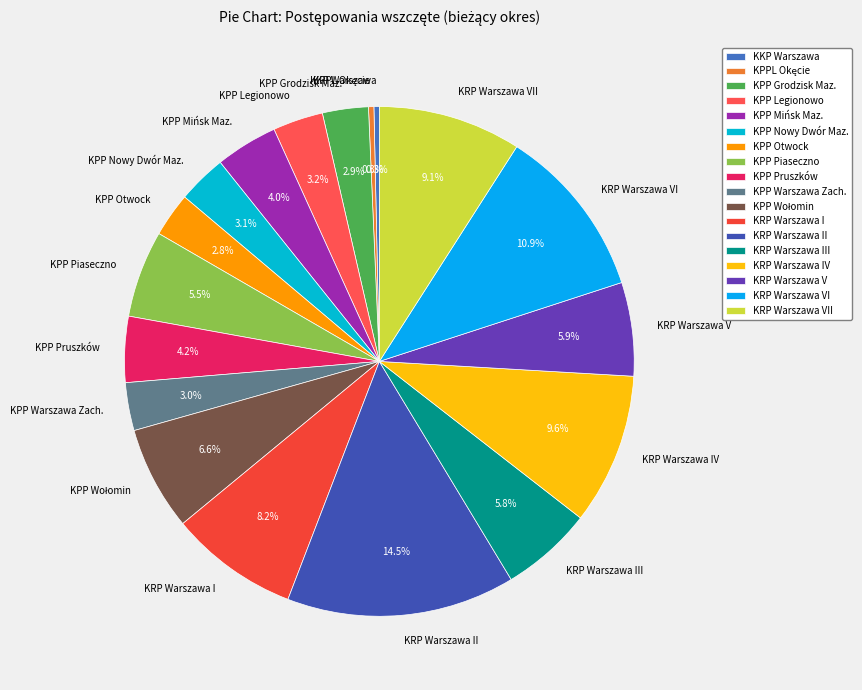

Is KRP Warszawa V the majority of the pie?

No